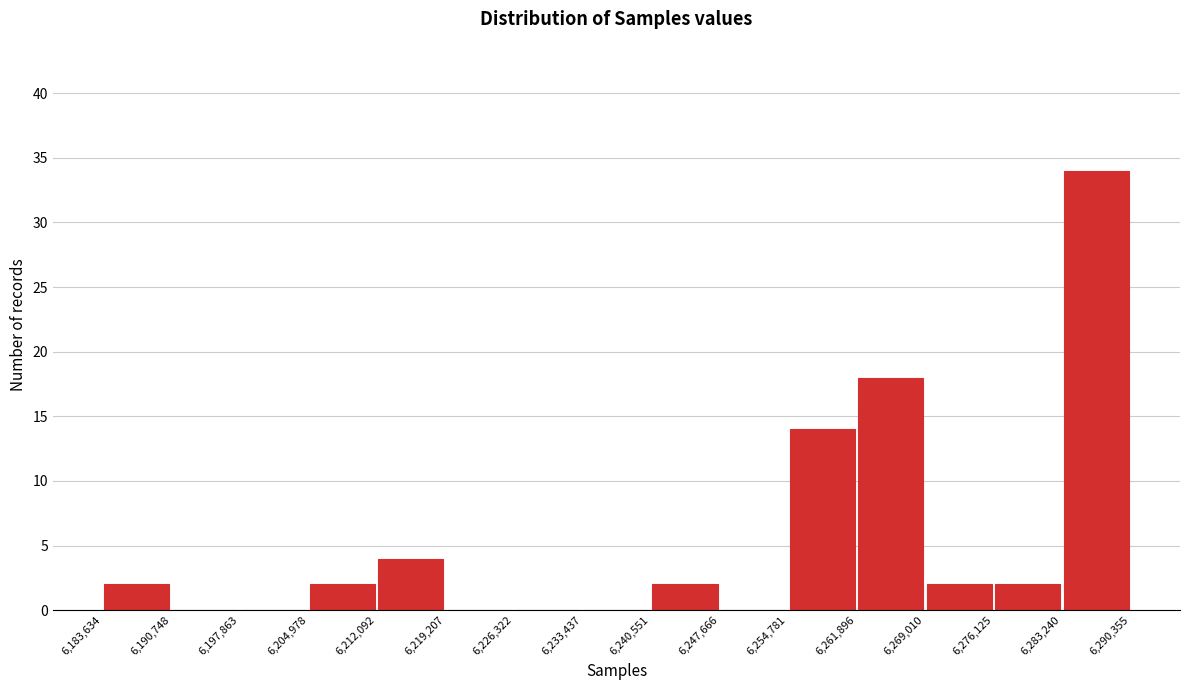

Over which range of the x-axis is the bar tallest?

6,283,240 to 6,290,355